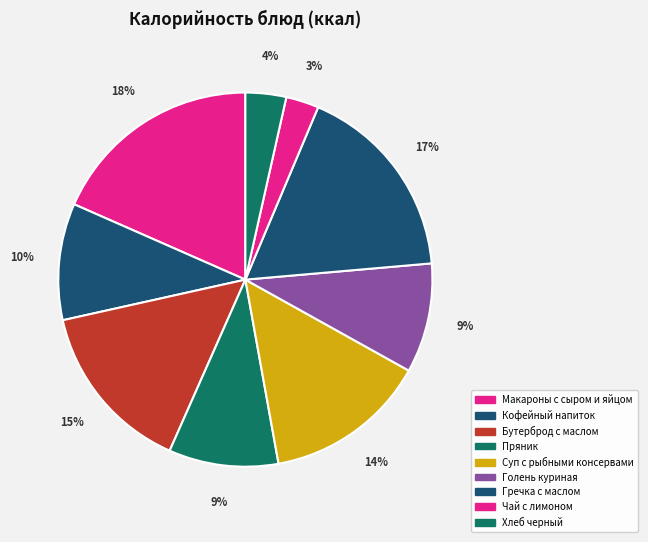

Rank the categories by value from lowest to highest.

Чай с лимоном, Хлеб черный, Пряник, Голень куриная, Кофейный напиток, Суп картофельный с рыбными консервами, Бутерброд с маслом слив., Гречка с маслом слив., Макароны запеченые с сыром и яйцом